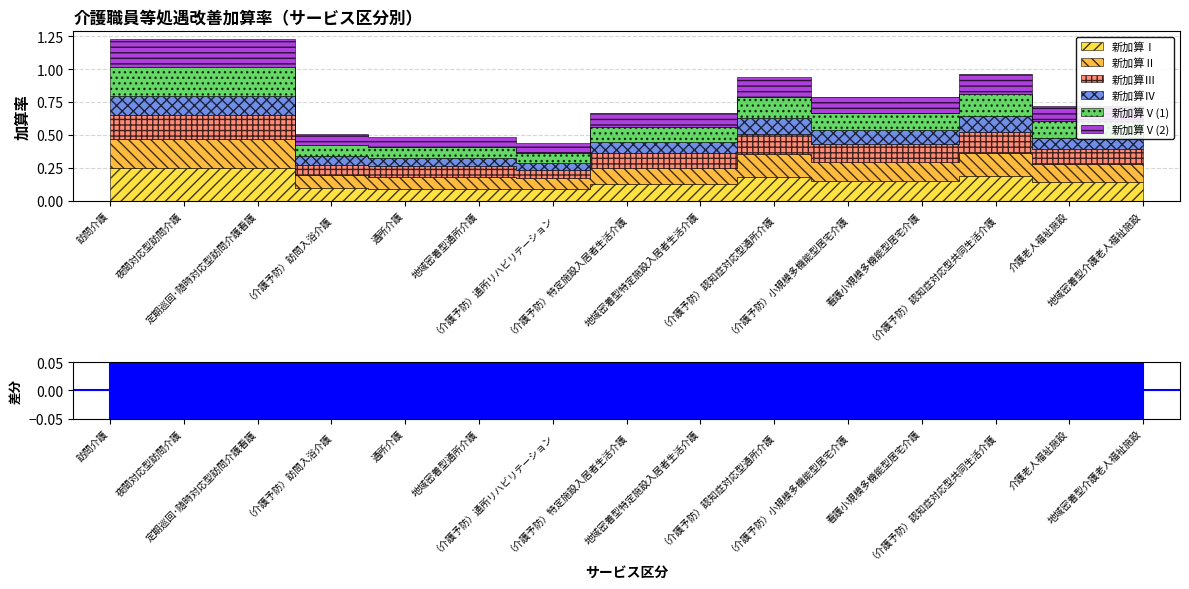

Which series has the largest range (max minus min)?

新加算Ⅰ